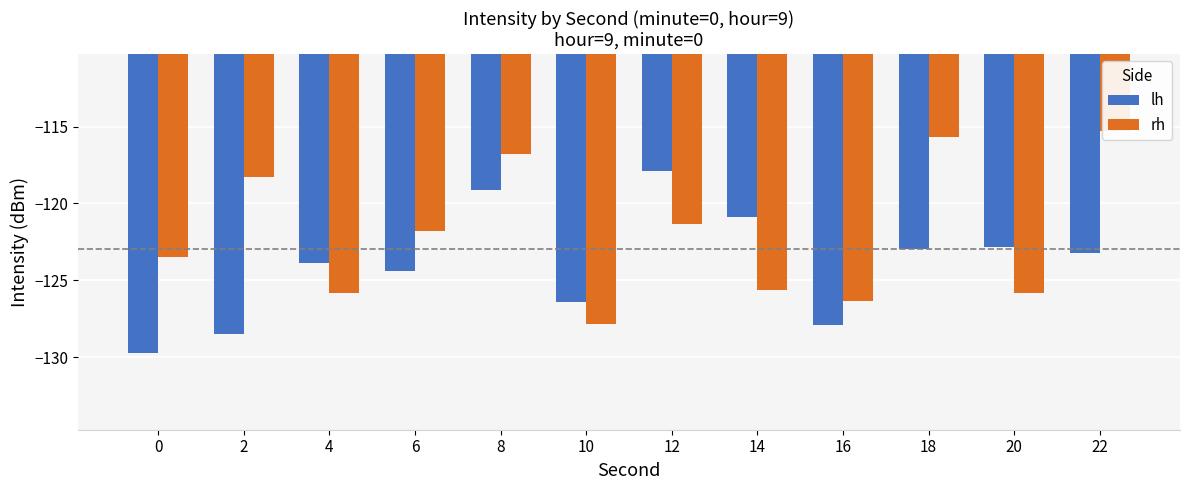

What is the total value across all series at 0?

-253.2